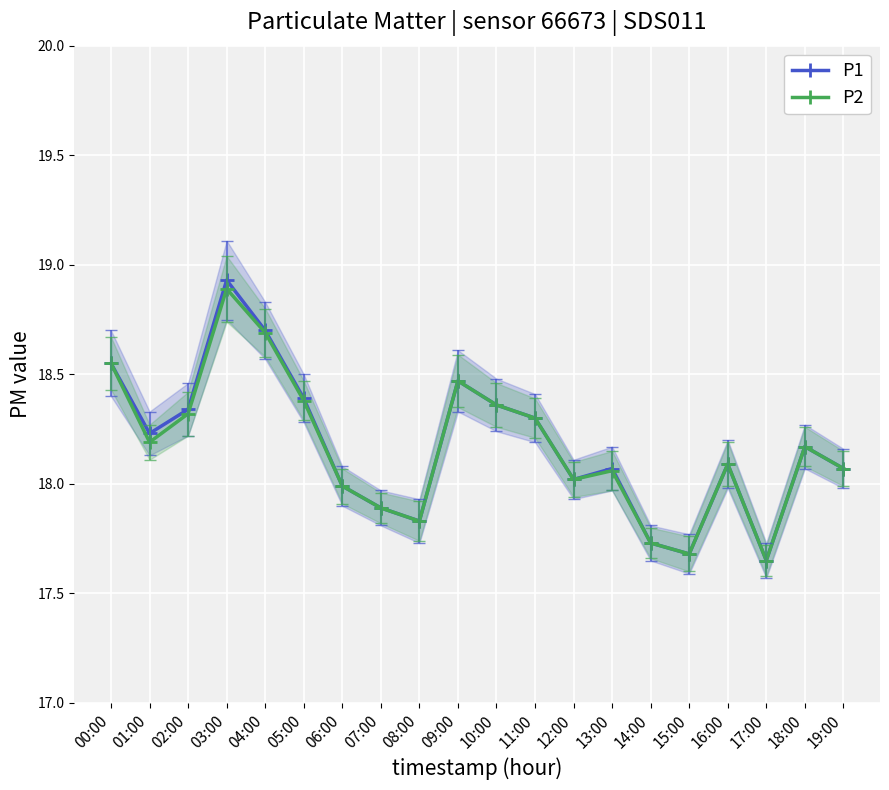

Rank the categories by P2 value from lowest to highest.

17:00, 15:00, 14:00, 08:00, 07:00, 06:00, 12:00, 13:00, 19:00, 16:00, 18:00, 01:00, 11:00, 02:00, 10:00, 05:00, 09:00, 00:00, 04:00, 03:00